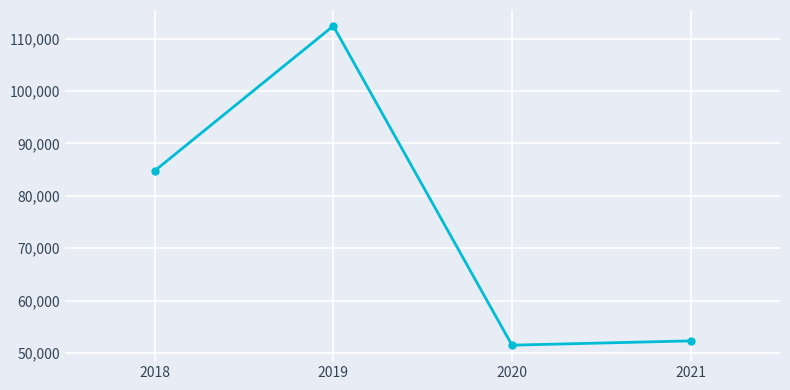

Which label corresponds to the smallest value in the chart?

2020